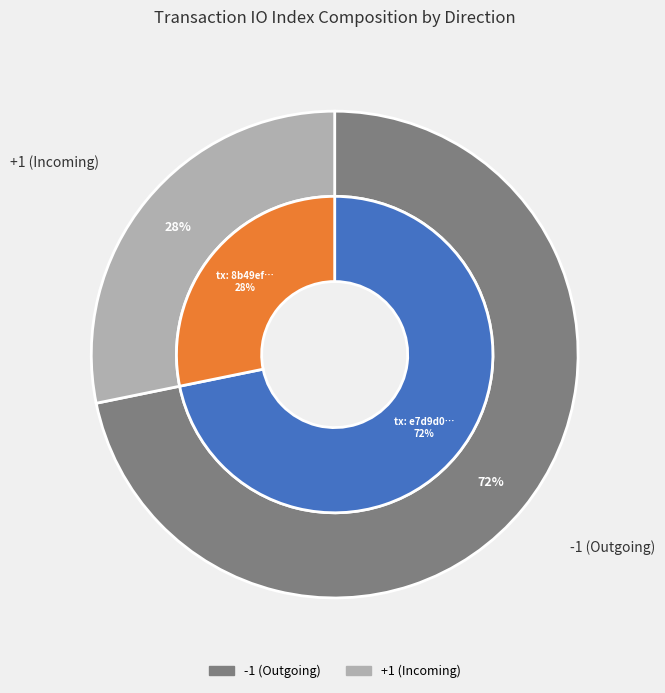

To the nearest percent, what portion does 1 represent?

28%